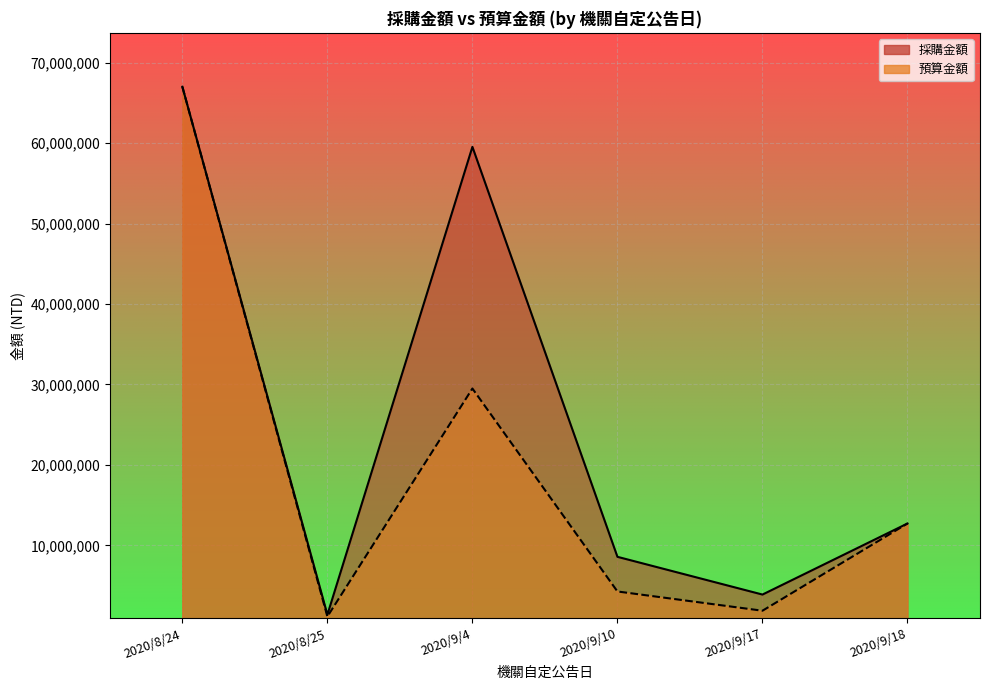

True or false: 採購金額 and 預算金額 intersect in this chart.

False